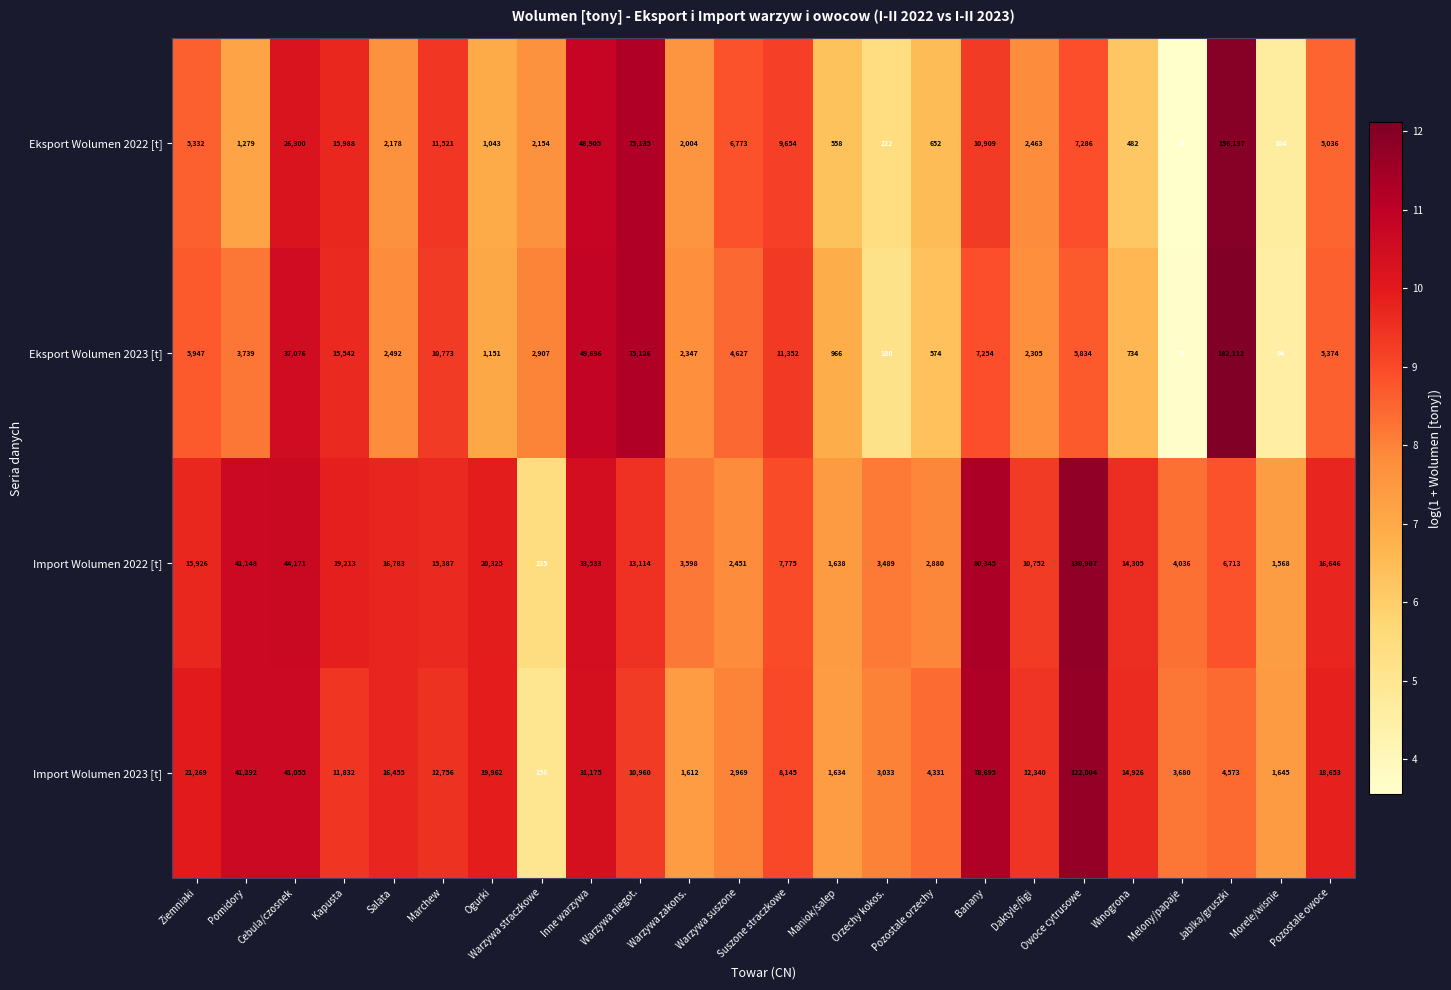

What is the lowest value of the Import Wolumen 2022 [t] series?

235